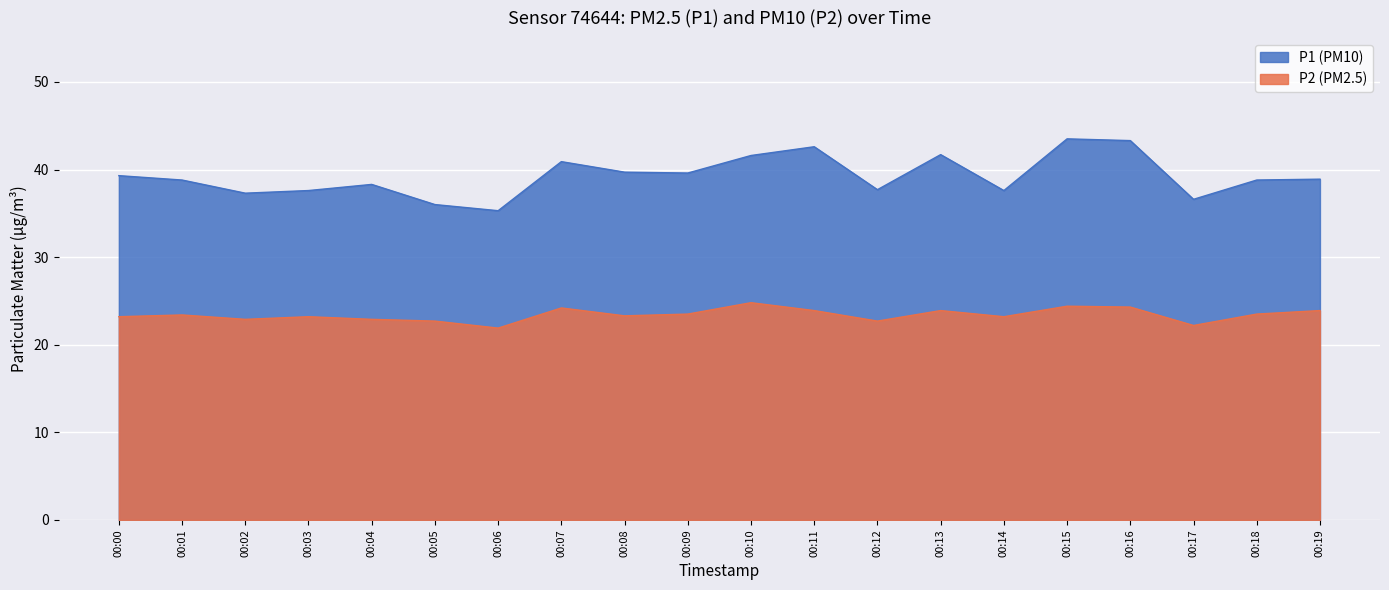

List the series in order of their overall mean, lowest first.

P2 (PM2.5), P1 (PM10)